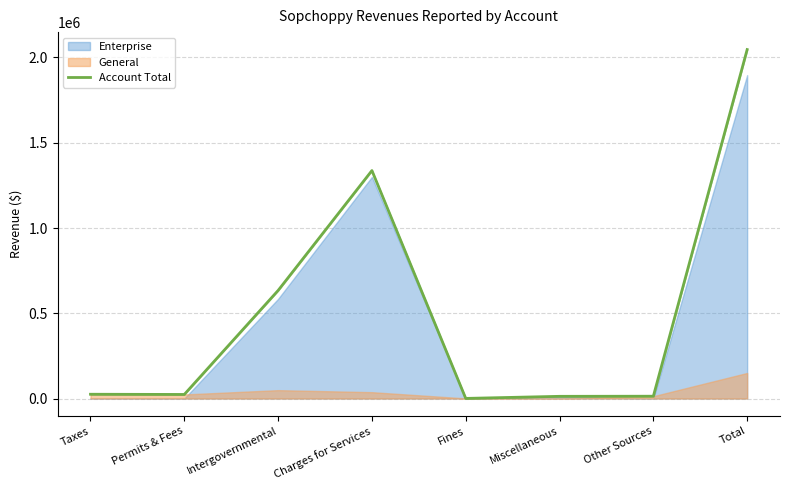

At which category does the chart reach its peak across all series?

Total